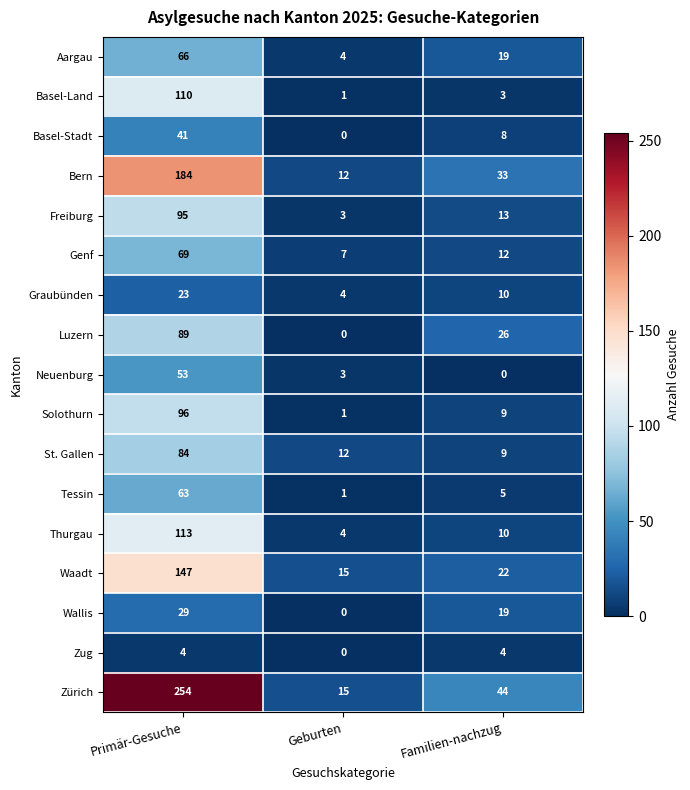

The value of Zürich at Primär-Gesuche is 254. True or false?

True